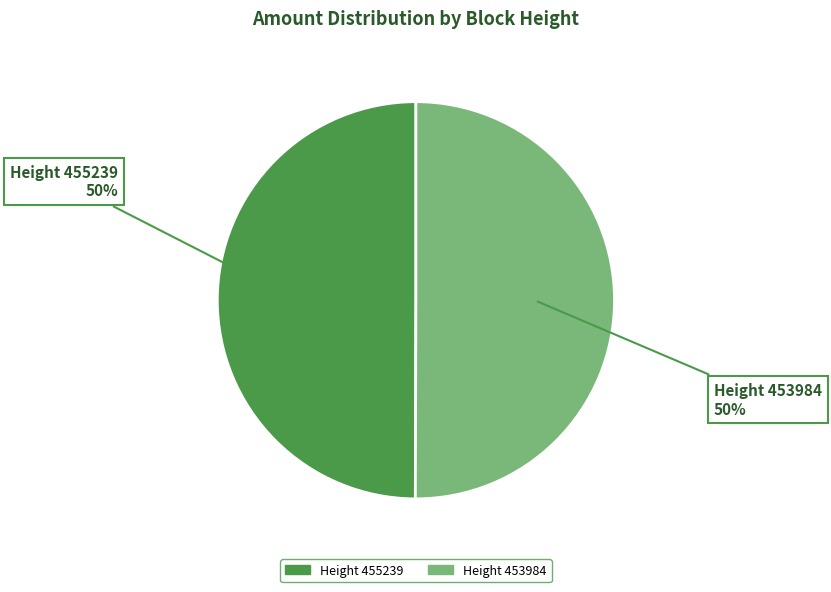

The Height 455239 slice represents 62% of the pie. True or false?

False